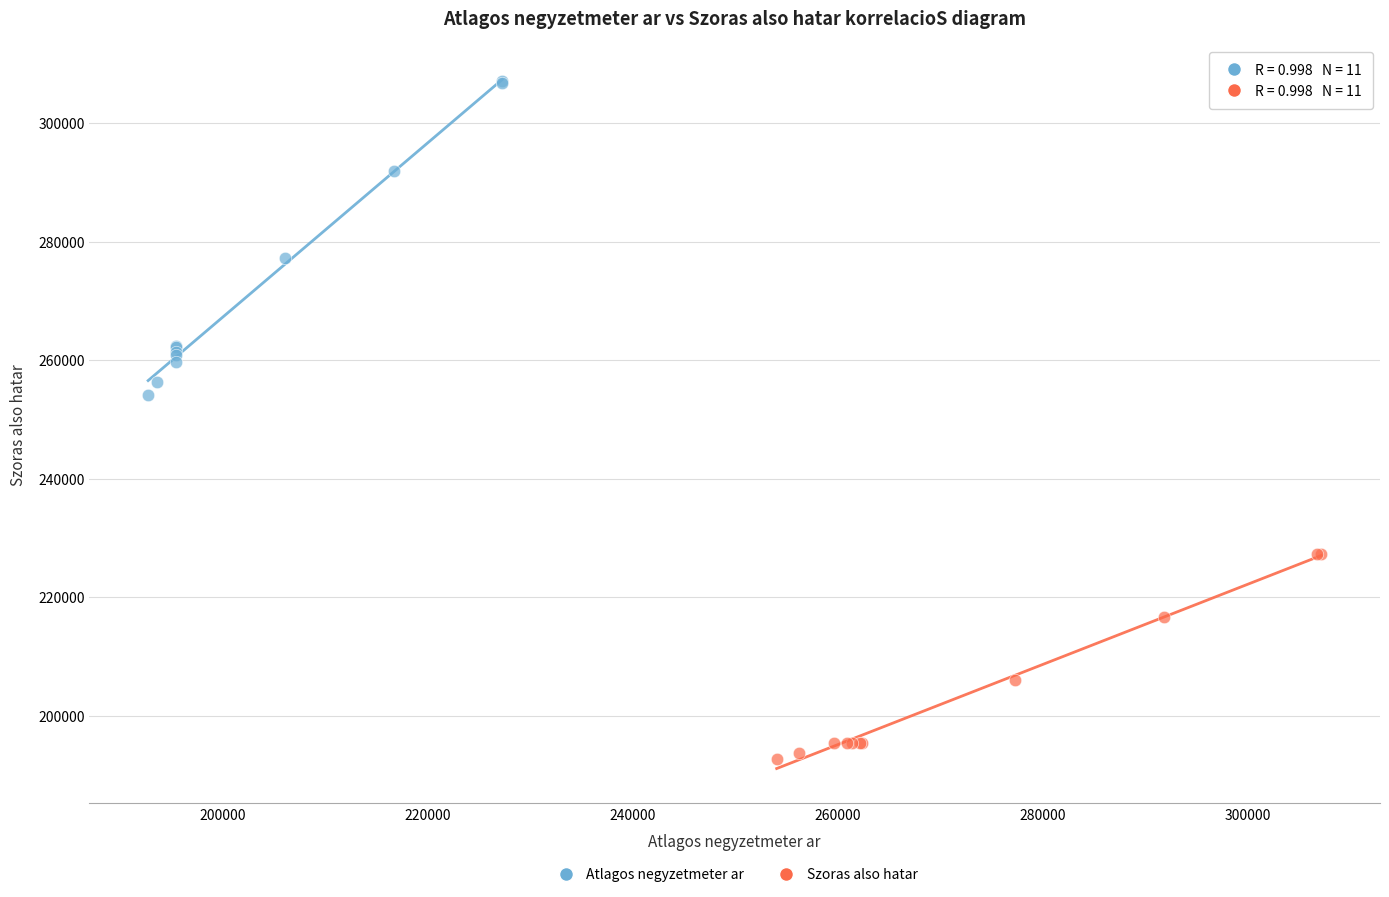

Which series contains the highest Y value?

Atlagos negyzetmeter ar